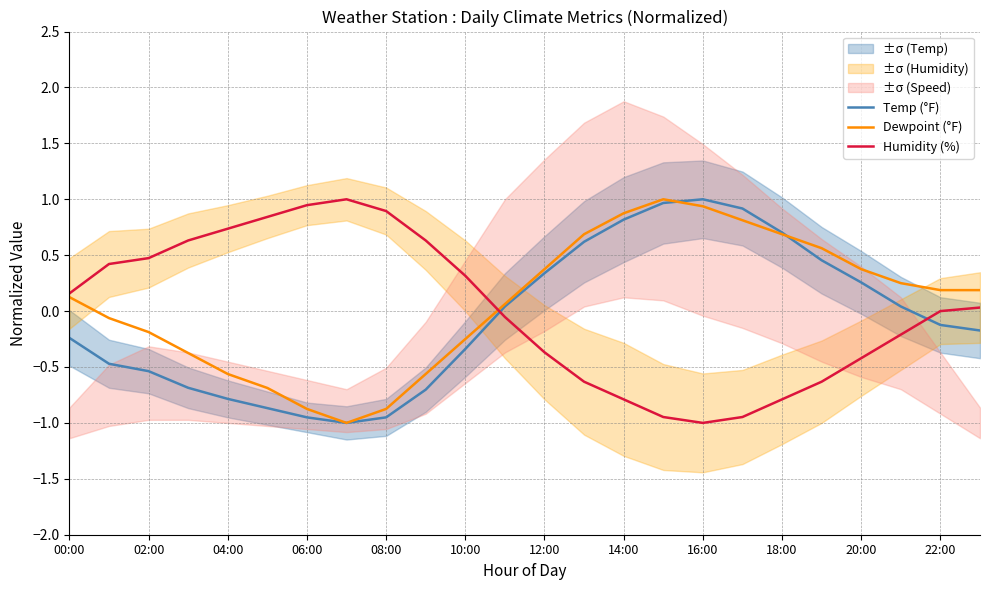

After their last crossing, which series has the higher values: Dewpoint (°F) or Temp (°F)?

Dewpoint (°F)